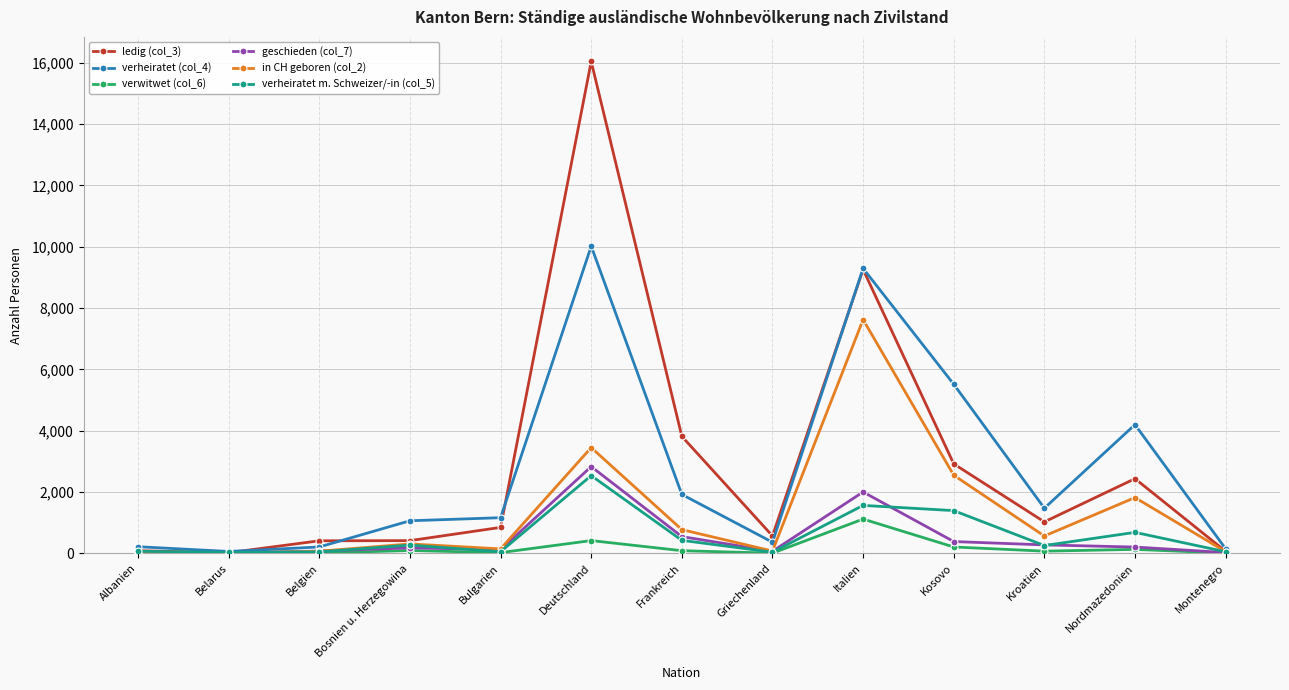

What is the lowest value of the verheiratet (col_4) series?

63